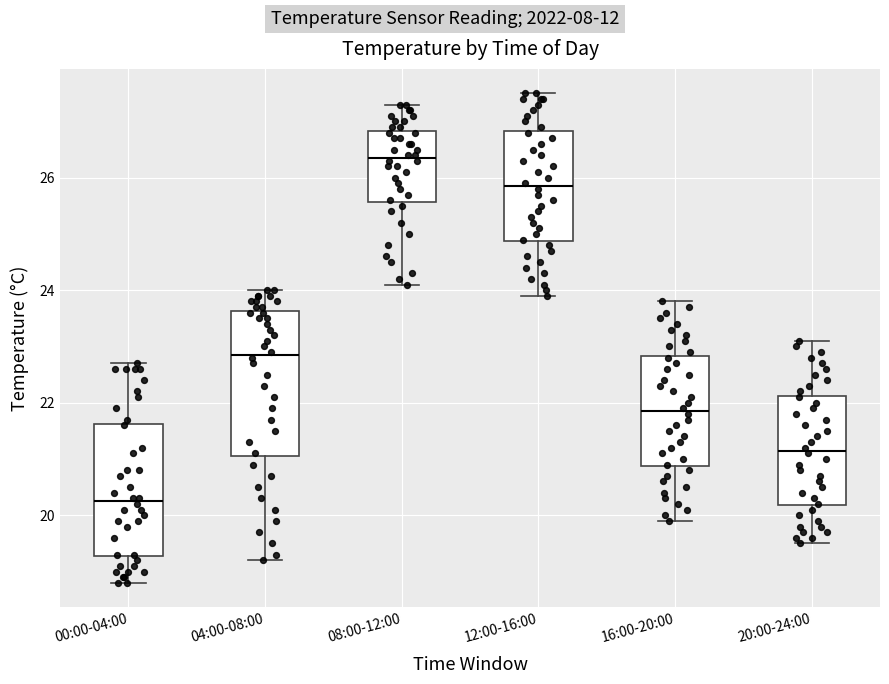

Which box has the lowest median line?

00:00-04:00